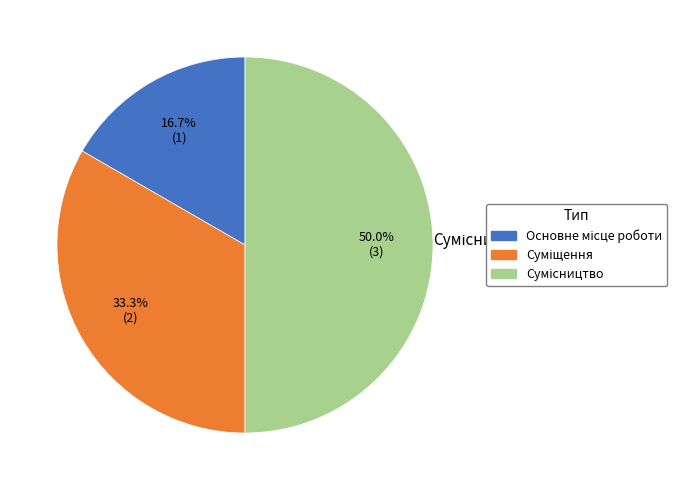

Does Основне місце роботи account for over 50% of the chart?

No